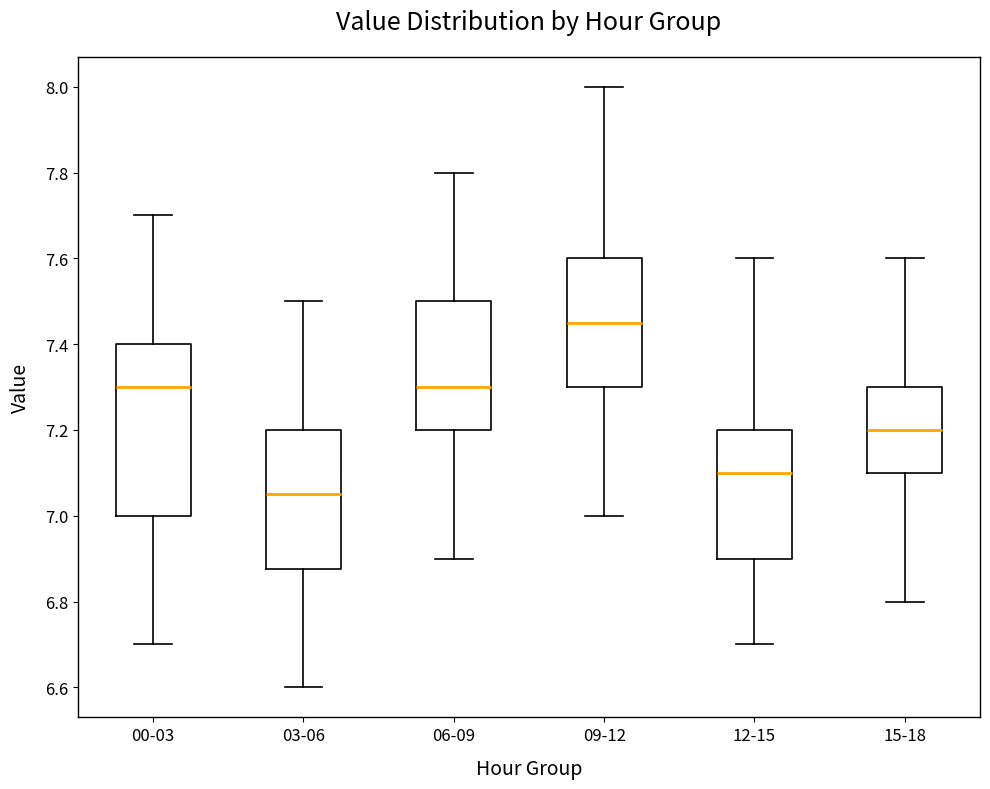

Which box's median line is the highest?

09-12